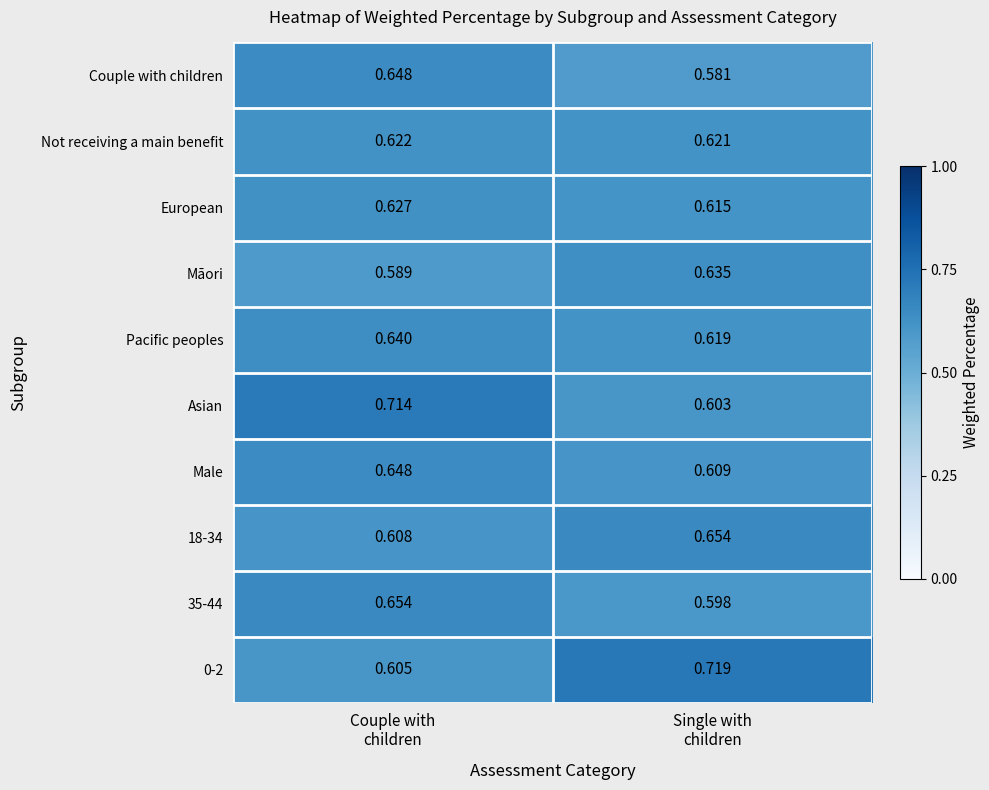

How many distinct data groups are displayed?

10